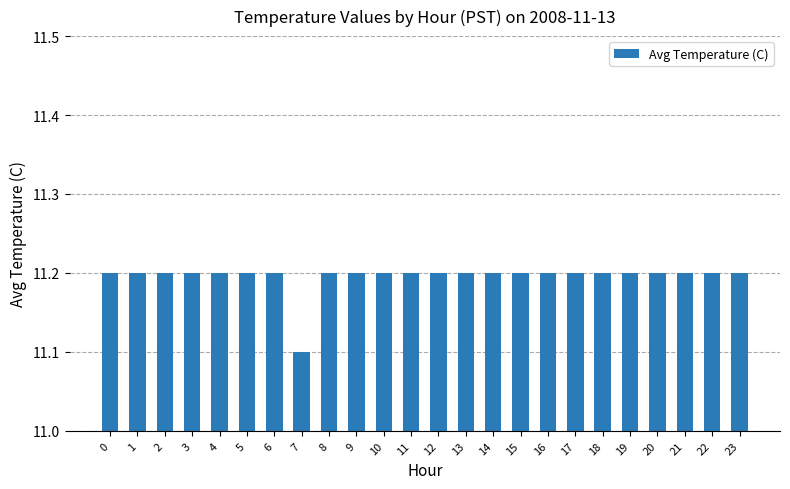

True or false: the data shows 11.2 at 15.

True